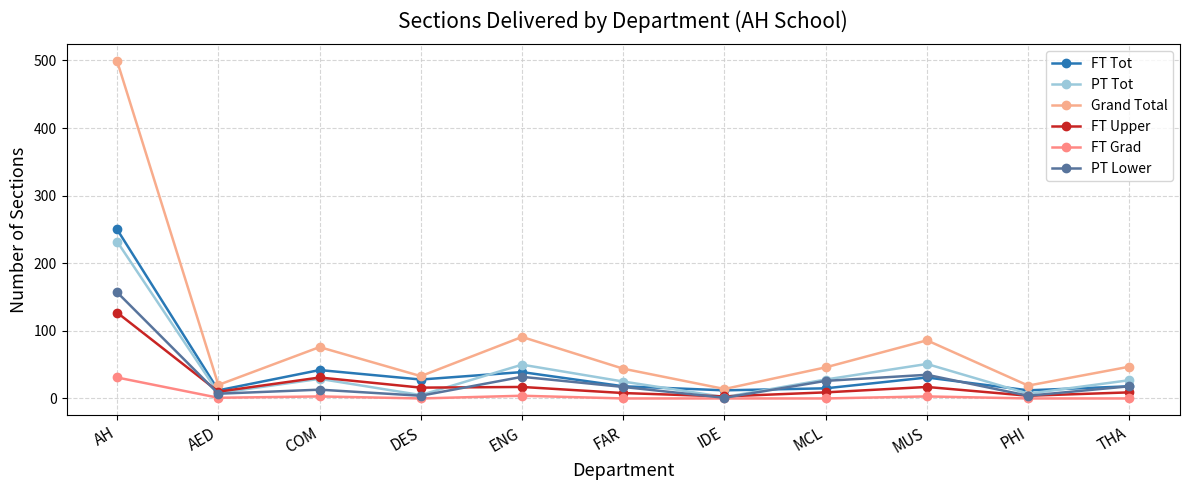

What is the difference between the second highest and second lowest values in the FT Grad series?

4